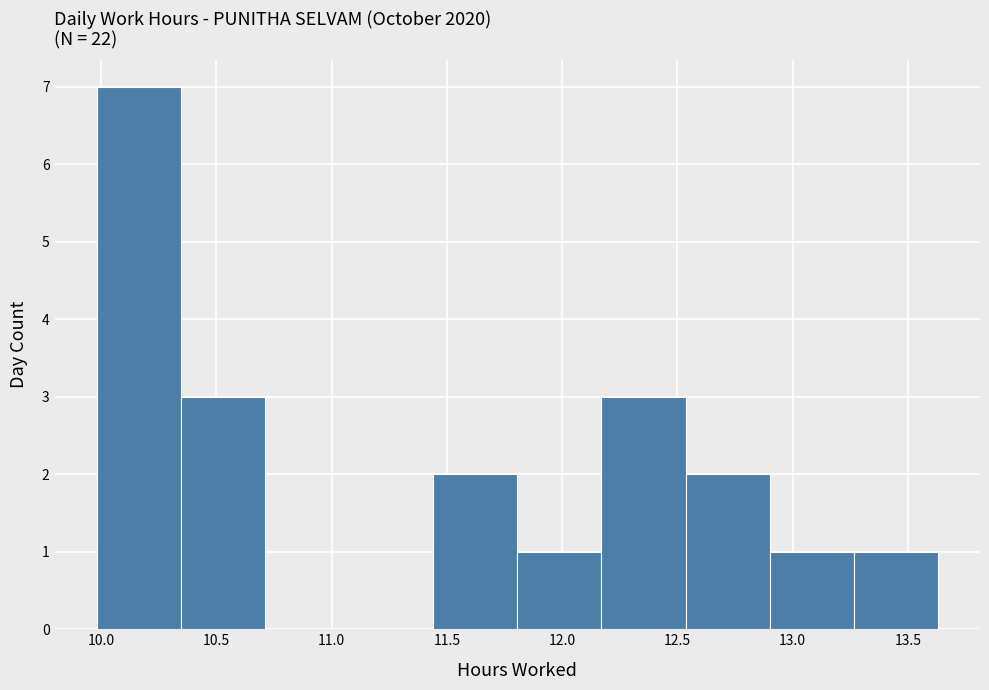

Reading left to right, transcribe this chart: for each bar, give the range it covers on the x-axis and its height. Neither the bar edges nor the heights are printed on the chart, so give them approximately, as read against the axes.

9.980 to 10.345: 7
10.345 to 10.710: 3
10.710 to 11.075: 0
11.075 to 11.440: 0
11.440 to 11.805: 2
11.805 to 12.170: 1
12.170 to 12.535: 3
12.535 to 12.900: 2
12.900 to 13.265: 1
13.265 to 13.630: 1